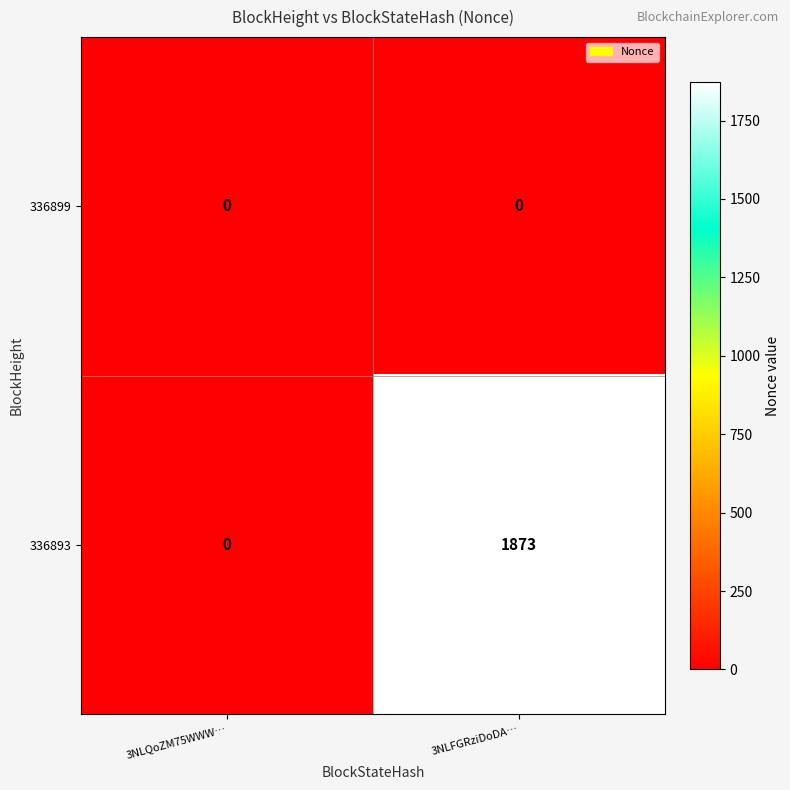

What is the difference between the 336893 values at 3NLFGRziDoDA… and 3NLQoZM75WWW…?

1873